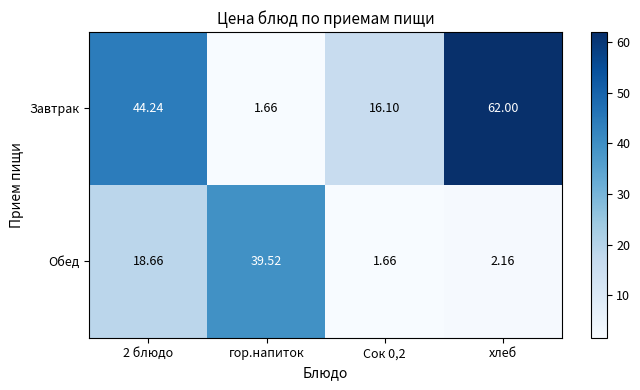

At how many categories does at least one series exceed 35?

3